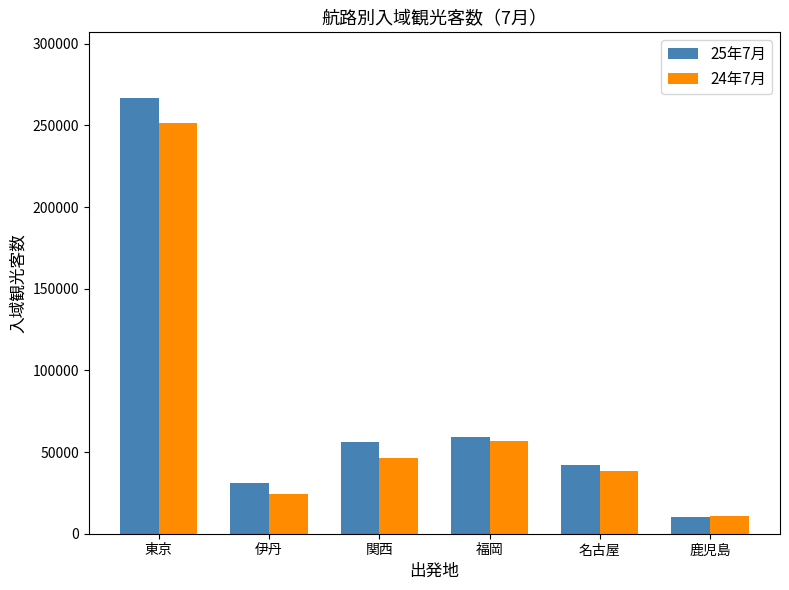

Does the chart contain stacked bars?

No